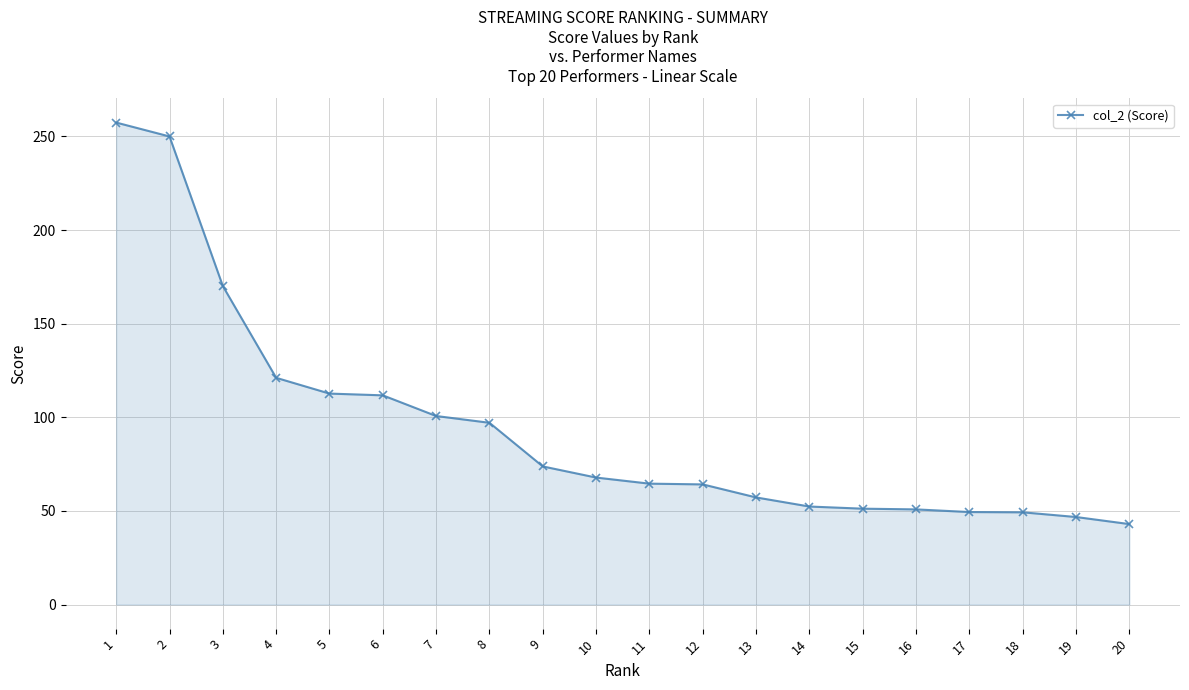

What is the sum of all values?

1891.2